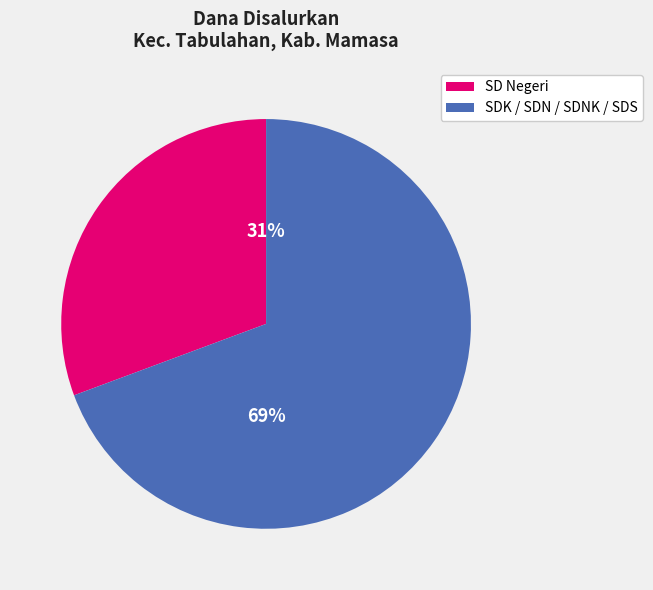

Is there a majority slice in this chart?

Yes